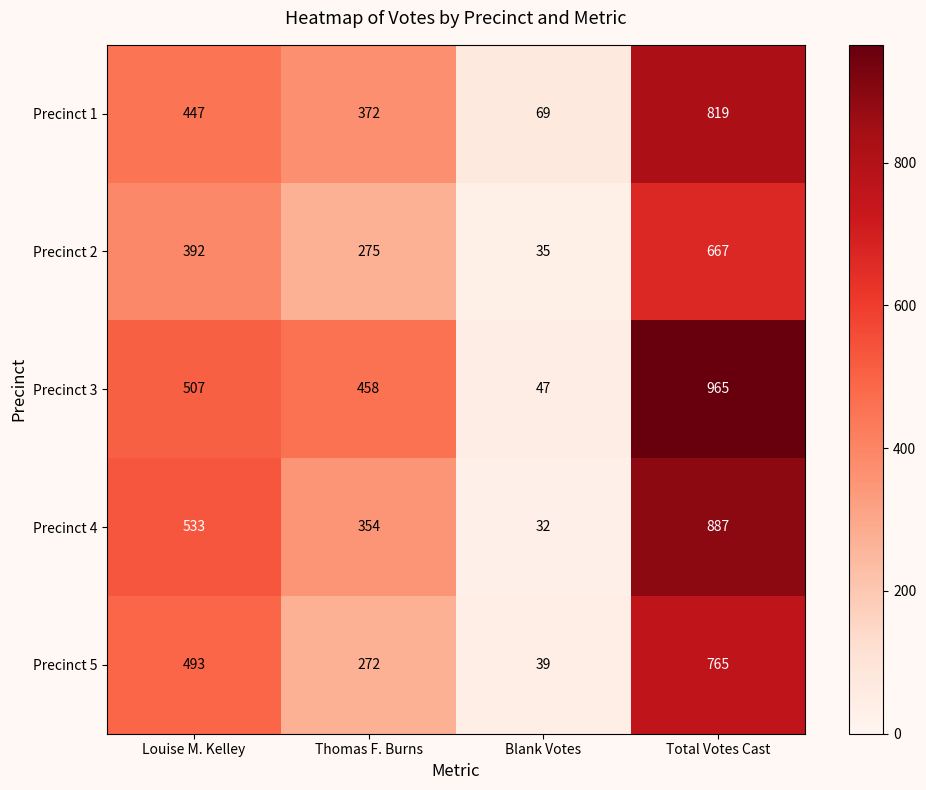

Reading right to left, extract all data points from this chart.

Precinct 1: Total Votes Cast=819	Blank Votes=69	Thomas F. Burns=372	Louise M. Kelley=447
Precinct 2: Total Votes Cast=667	Blank Votes=35	Thomas F. Burns=275	Louise M. Kelley=392
Precinct 3: Total Votes Cast=965	Blank Votes=47	Thomas F. Burns=458	Louise M. Kelley=507
Precinct 4: Total Votes Cast=887	Blank Votes=32	Thomas F. Burns=354	Louise M. Kelley=533
Precinct 5: Total Votes Cast=765	Blank Votes=39	Thomas F. Burns=272	Louise M. Kelley=493